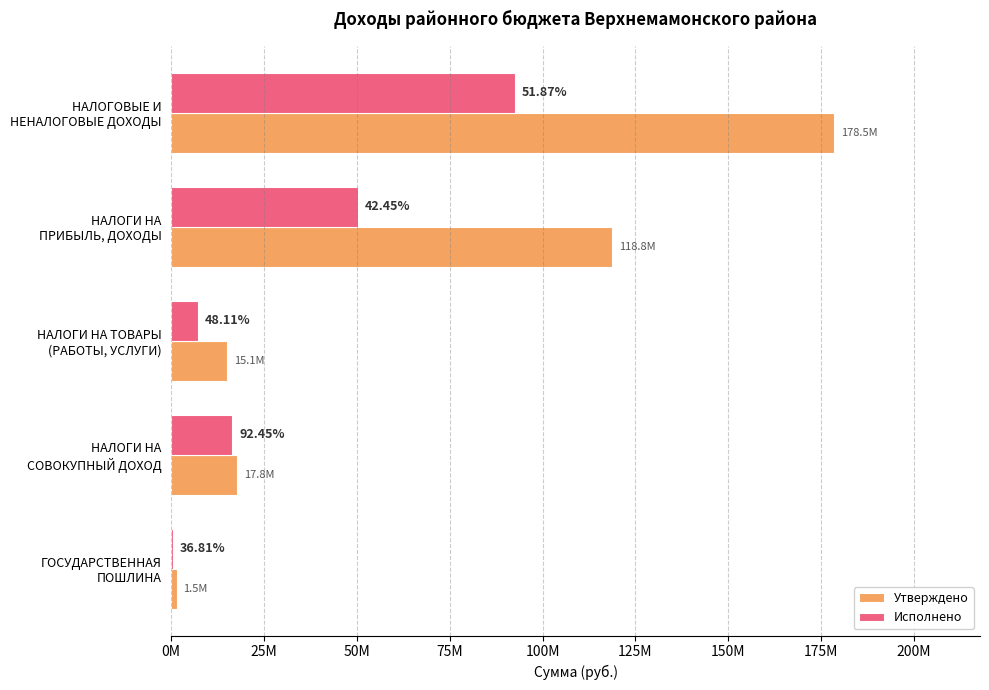

What are all the series names shown in the legend?

Утверждено, Исполнено